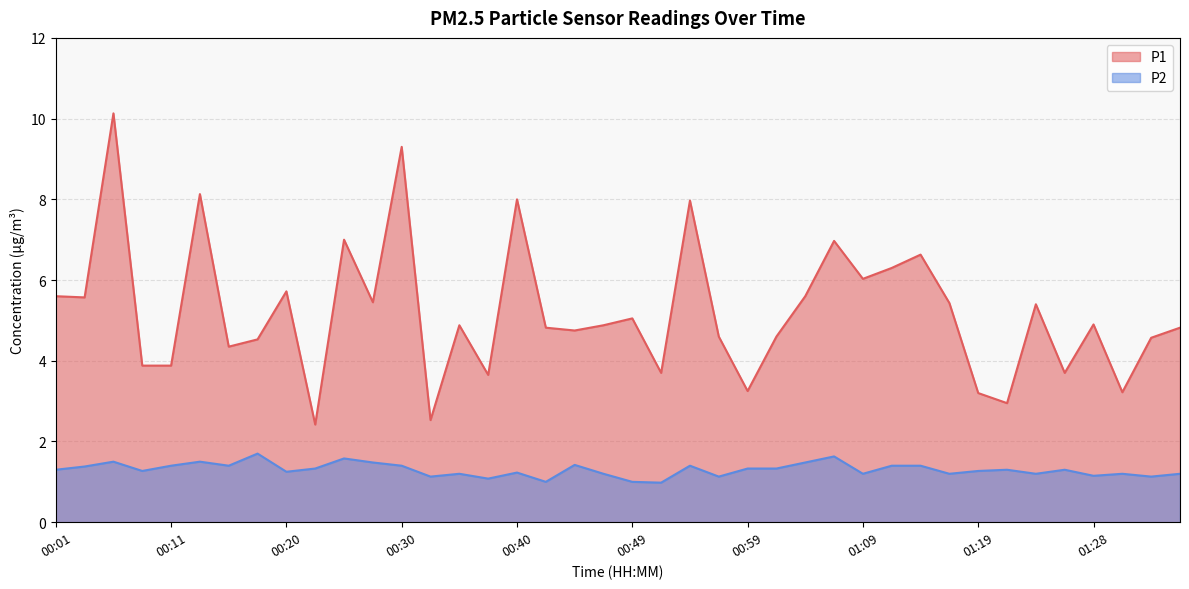

True or false: P1 and P2 intersect in this chart.

False